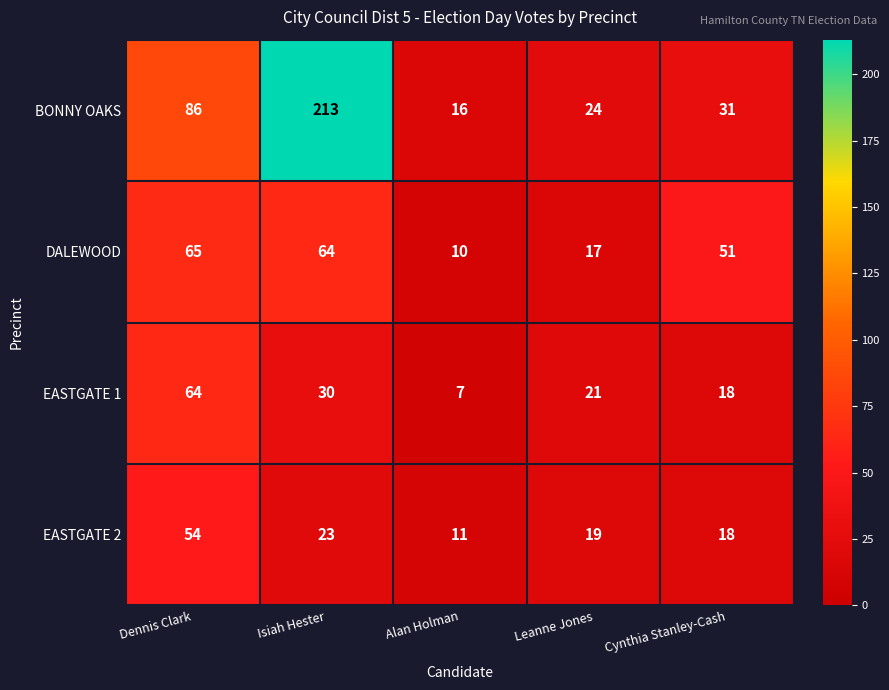

Count the number of data series in this chart.

4